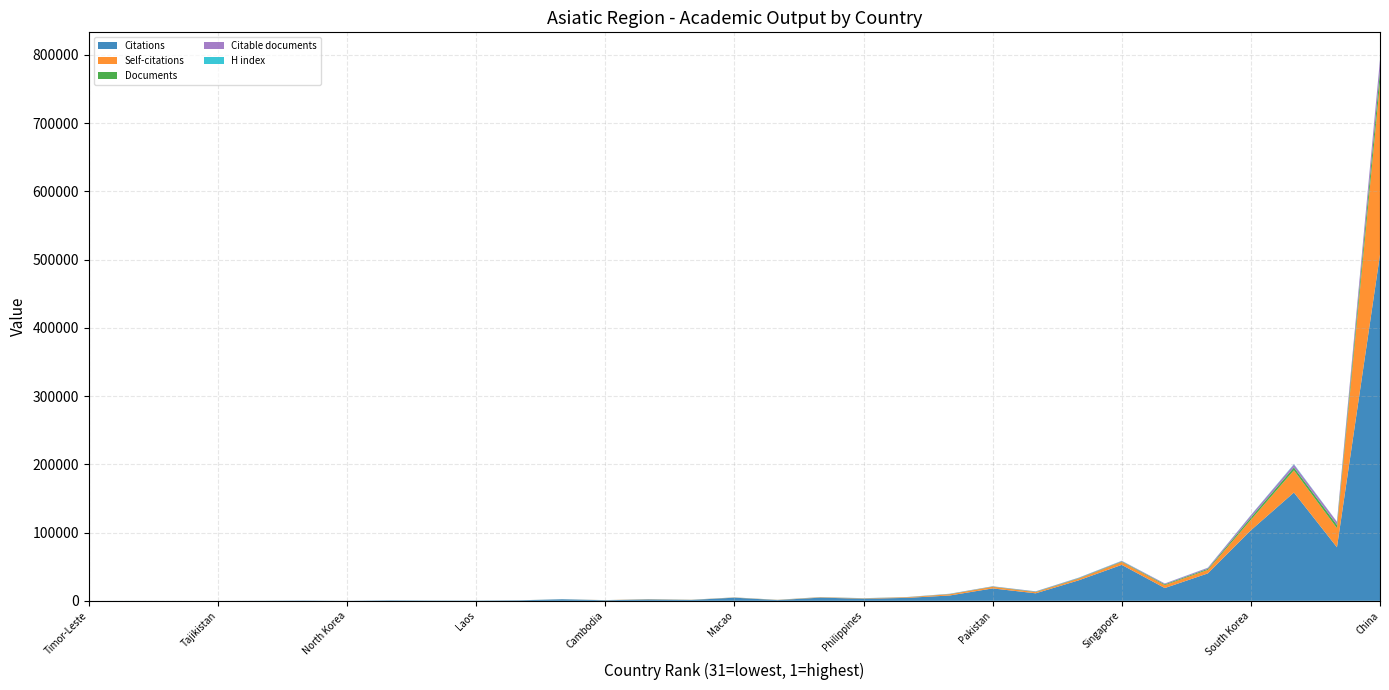

Reading left to right, transcribe all the data shown in this chart.

Citations: 11	71	26	2	156	388	97	631	398	337	704	2293	843	2078	1273	4624	1079	4686	3112	4330	7814	18203	11029	30056	52723	18747	40193	103382	158696	78459	507351
Self-citations: 2	10	2	2	16	6	10	9	25	28	34	55	129	330	160	248	180	509	433	858	1760	2302	1693	2432	4148	4242	5197	15313	32568	28015	252123
Documents: 1	2	3	3	4	6	7	9	15	17	19	21	33	43	82	88	117	128	129	132	344	392	541	643	782	1179	1457	3310	4240	4753	16724
Citable documents: 1	2	2	3	4	6	7	9	15	17	17	20	32	42	80	87	117	126	126	131	339	383	538	634	761	1157	1442	3280	4142	4469	16532
H index: 4	11	18	11	18	24	11	25	42	40	43	42	54	61	68	68	43	102	102	104	132	117	149	255	297	135	252	390	697	290	608